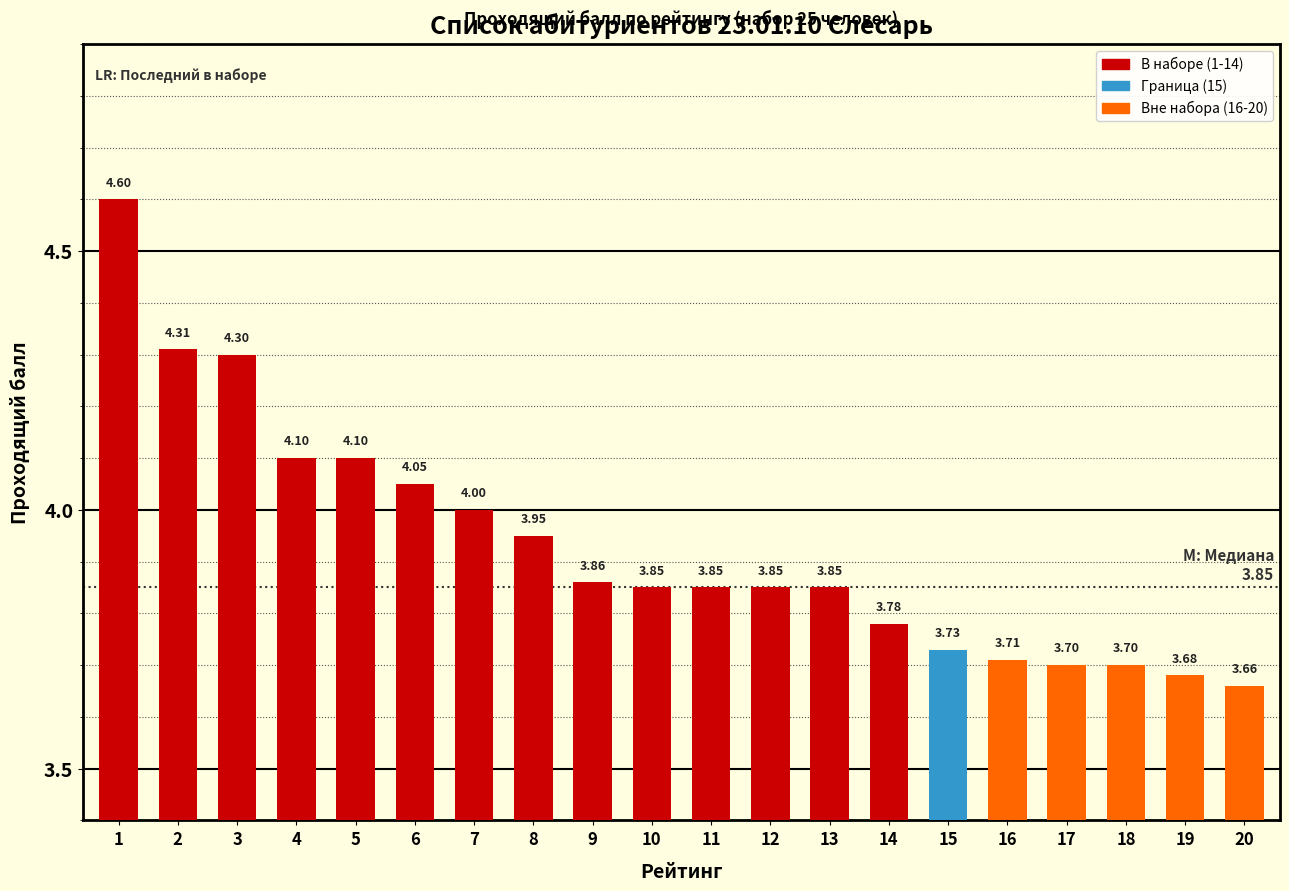

What is the sum of the values at 10 and 8?

7.8